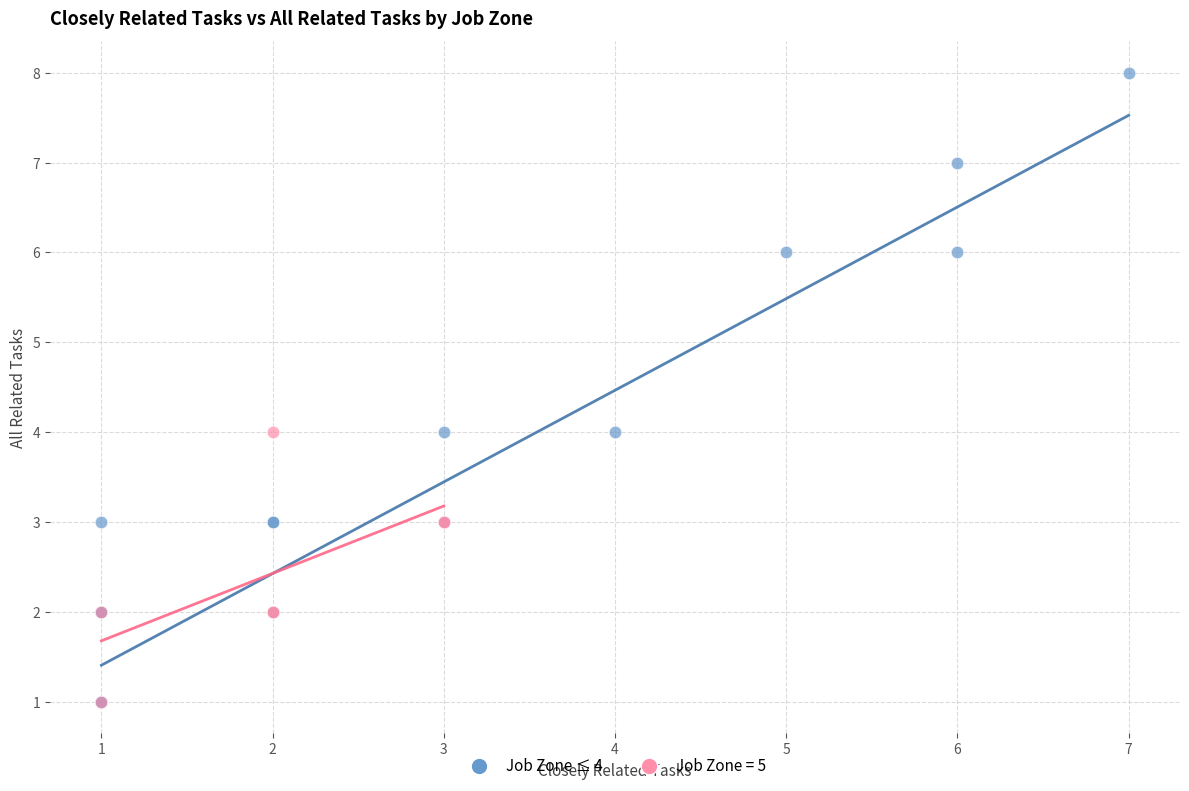

Which series contains the highest Y value?

Job Zone ≤ 4